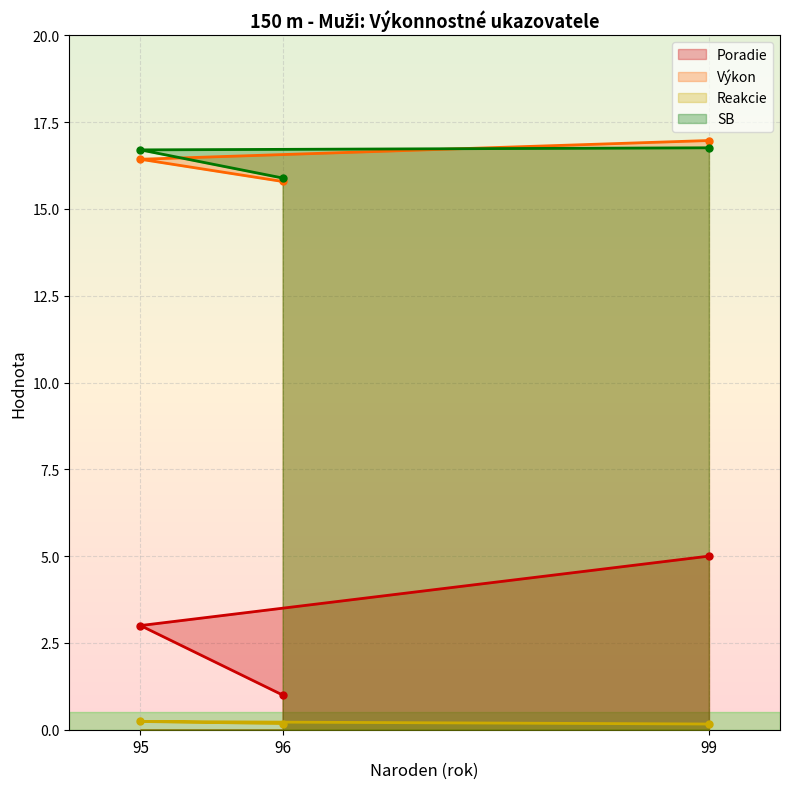

What are all the series names shown in the legend?

Poradie, Výkon, Reakcie, SB